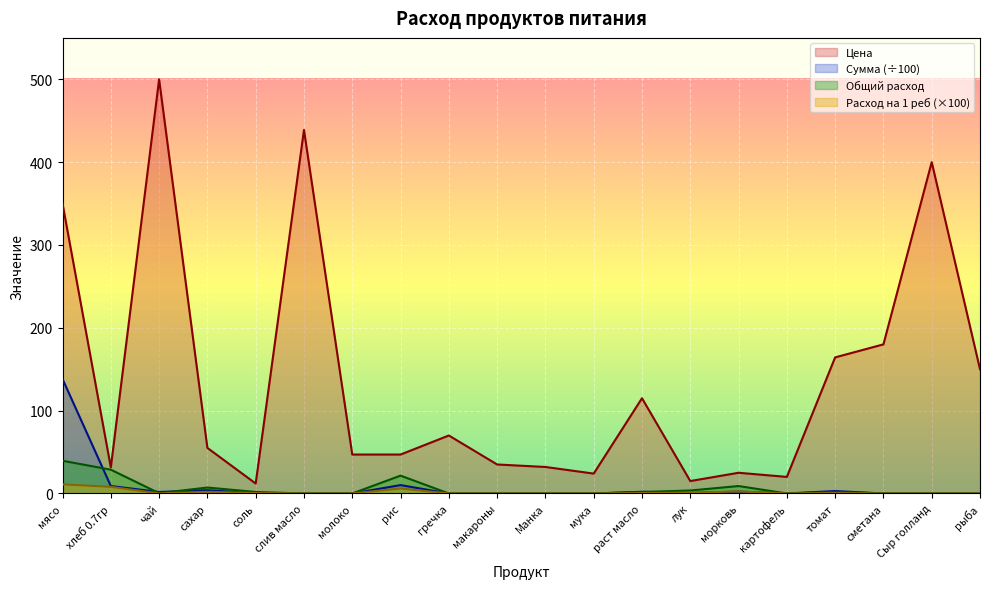

How many values in the Общий расход series exceed 0?

10